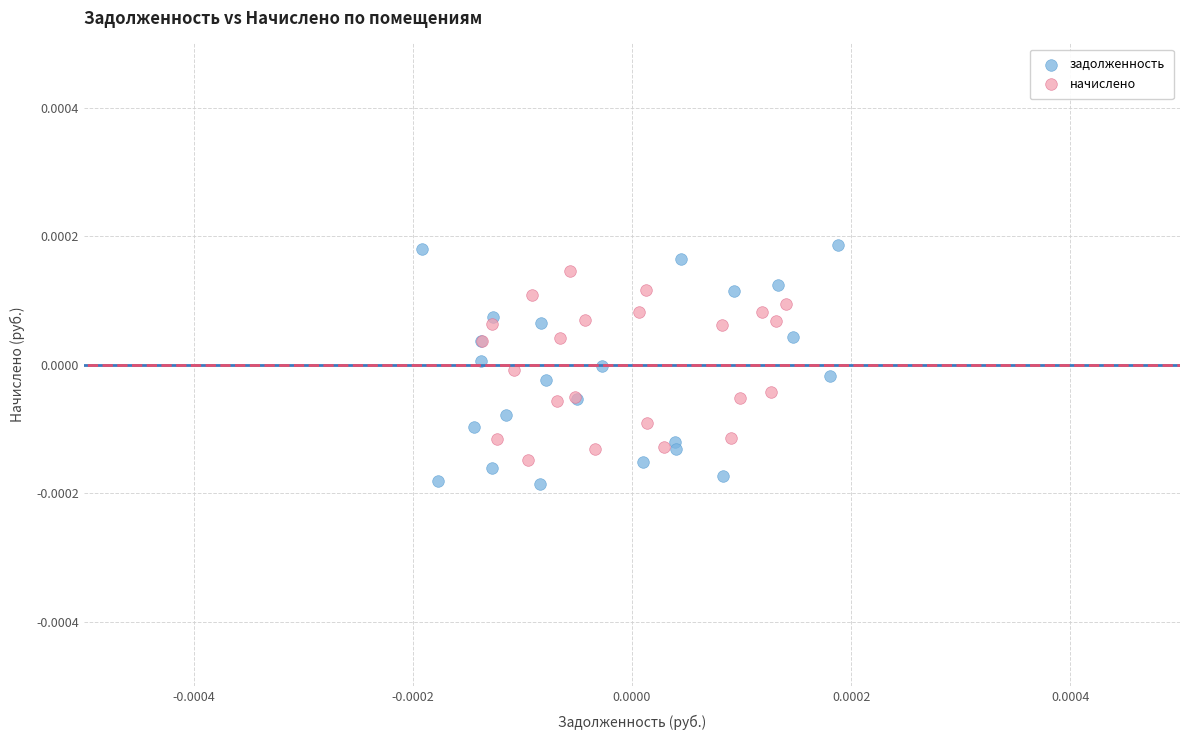

Which series contains the highest Y value?

задолженность